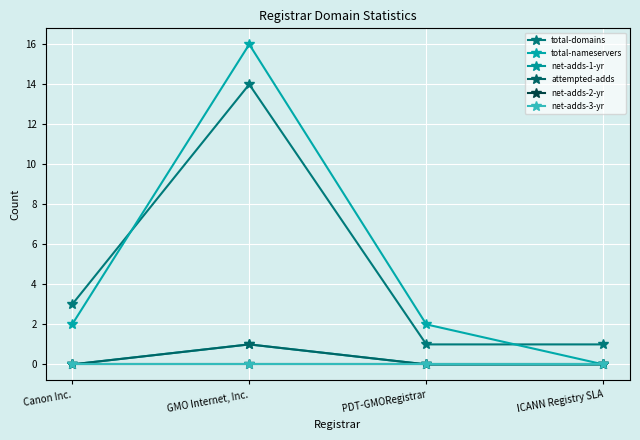

Reading right to left, transcribe all the data shown in this chart.

total-domains: 1	1	14	3
total-nameservers: 0	2	16	2
net-adds-1-yr: 0	0	1	0
attempted-adds: 0	0	1	0
net-adds-2-yr: 0	0	0	0
net-adds-3-yr: 0	0	0	0